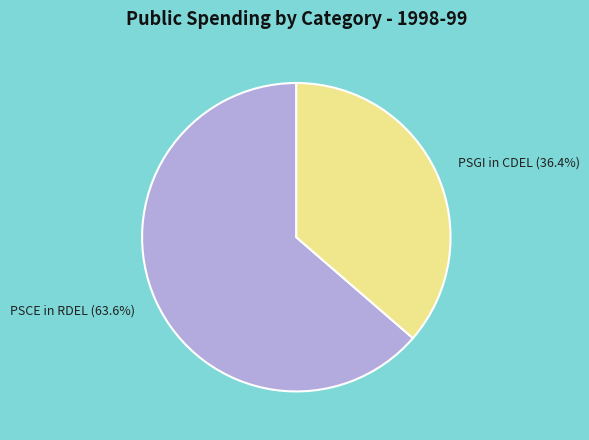

Approximately how many times larger is the value at PSGI in CDEL compared to PSCE in RDEL?

0.6